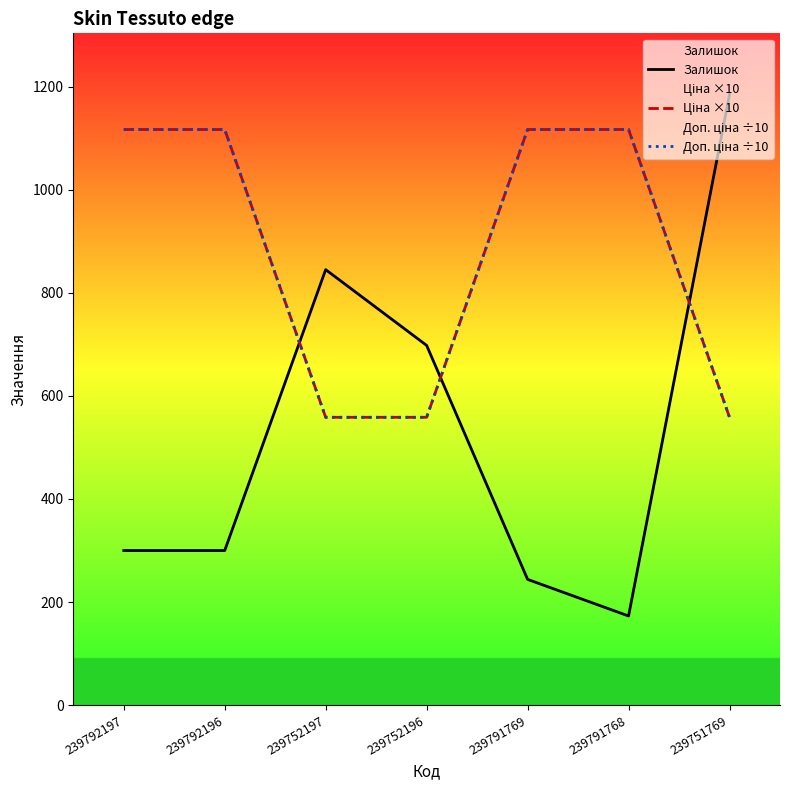

How many categories are shown in the chart?

7